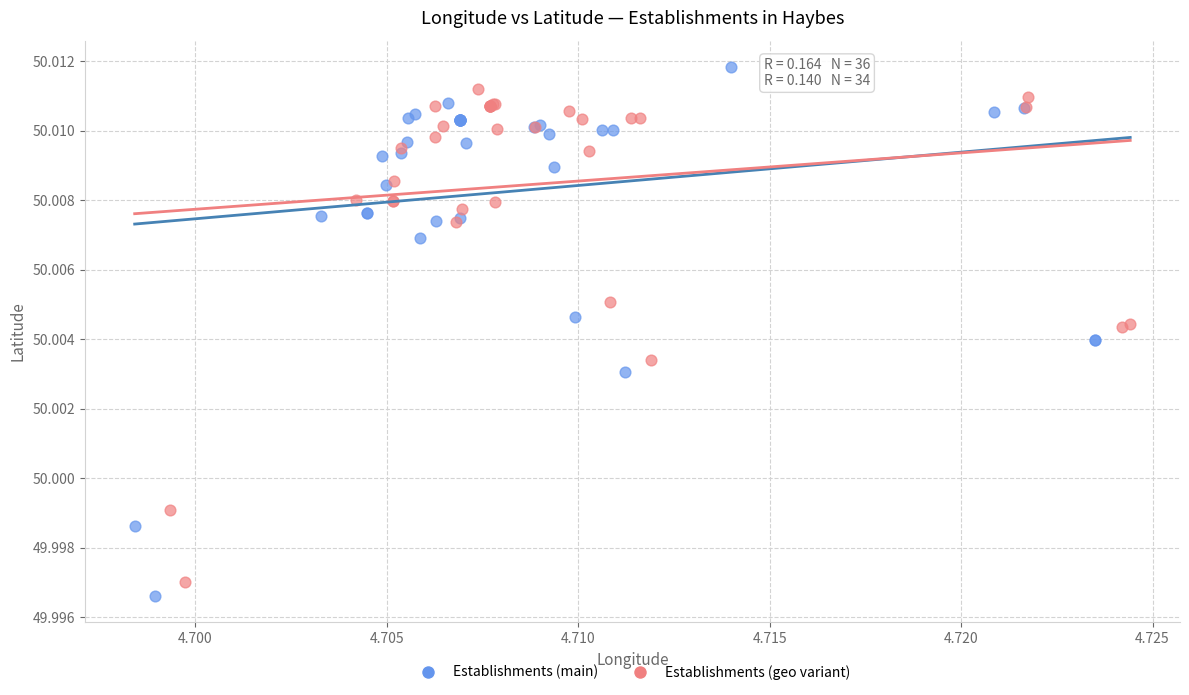

Which series has the widest spread of Y values?

Establishments (main)